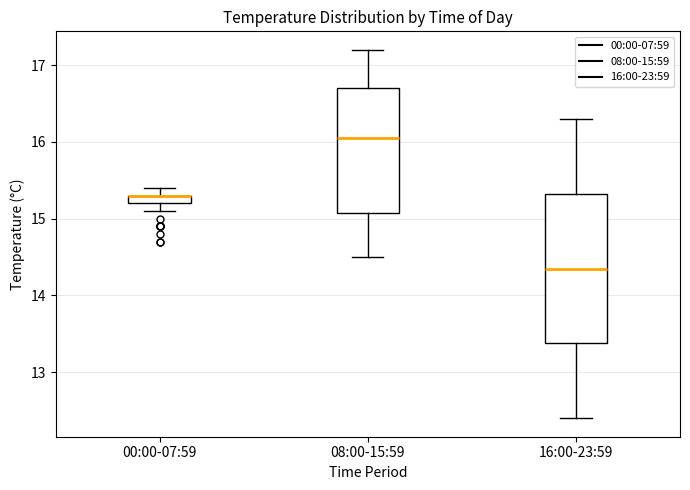

Where does the upper whisker of the box for 08:00-15:59 end on the y-axis? The values are not printed on the chart, so give them approximately, as read against the axis.

17.2